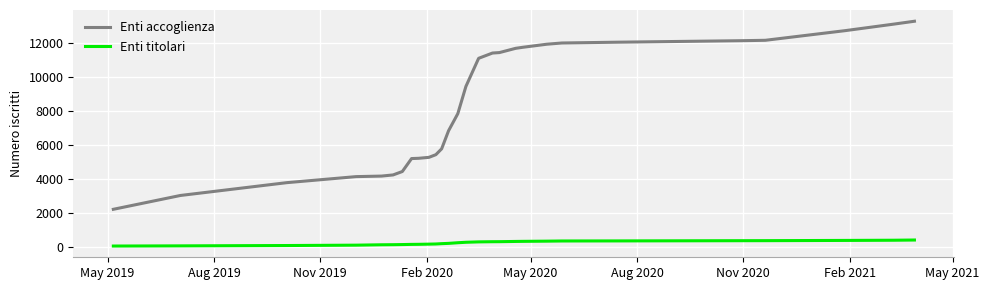

True or false: Enti accoglienza and Enti titolari cross at least once.

False